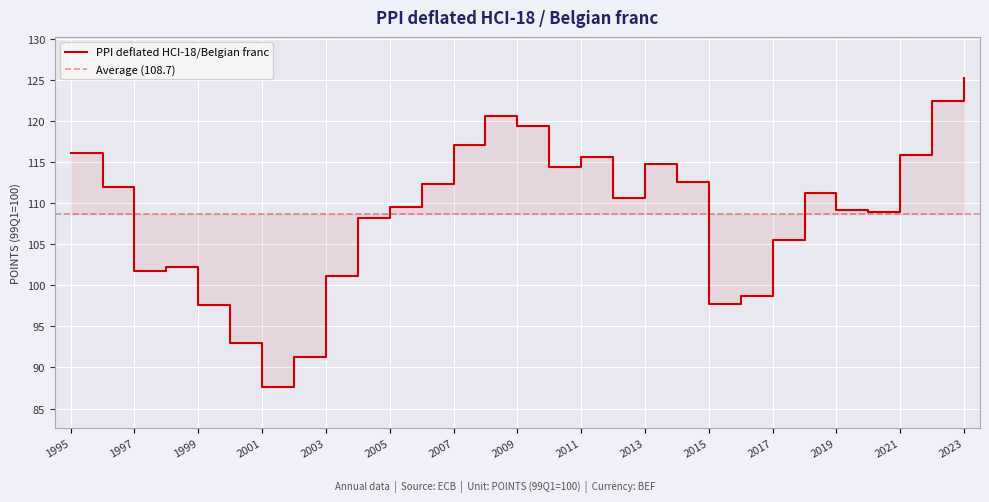

How many interior local valleys (lower than both neighbors) does the data have?

6